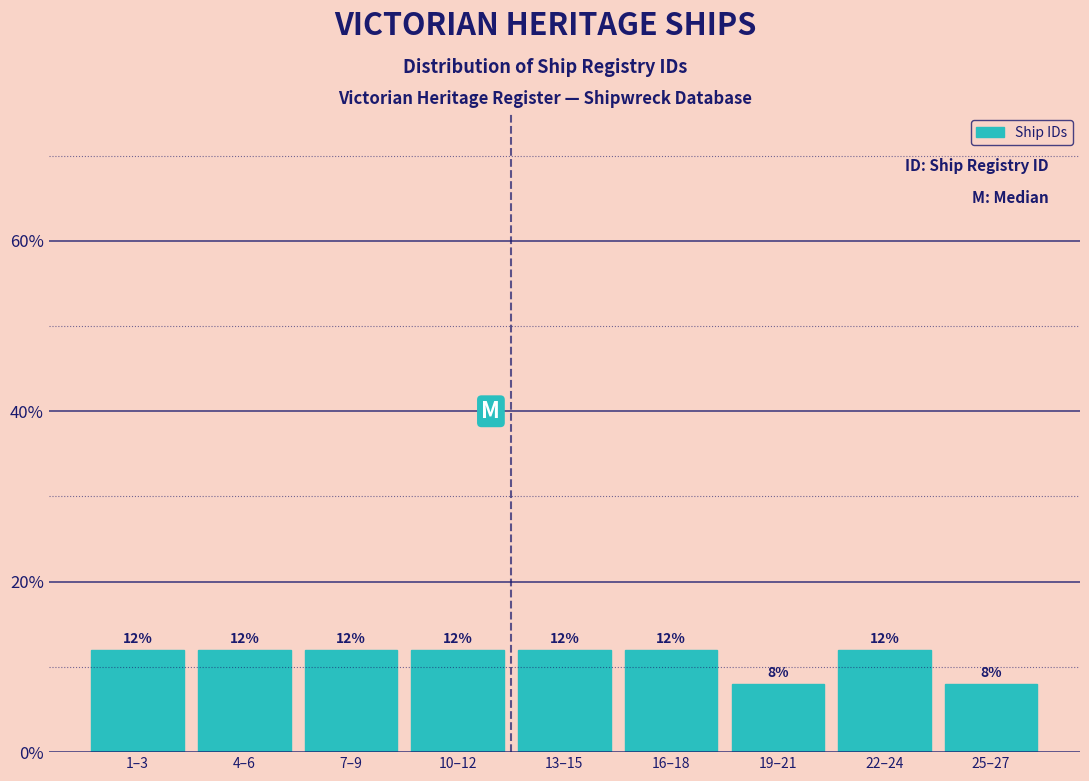

Reading left to right, extract all data points from this chart.

12	12	12	12	12	12	8	12	8